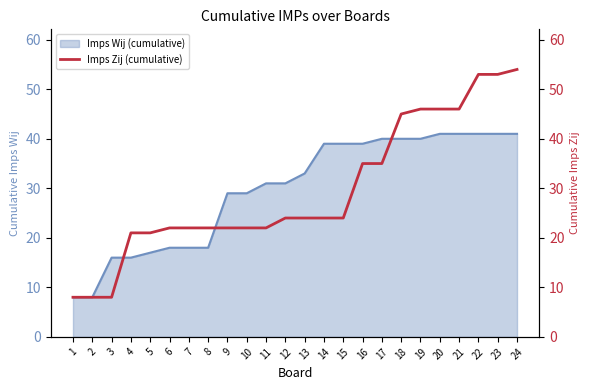

True or false: Imps Wij (cumulative) has a value of 41 at 20.

True